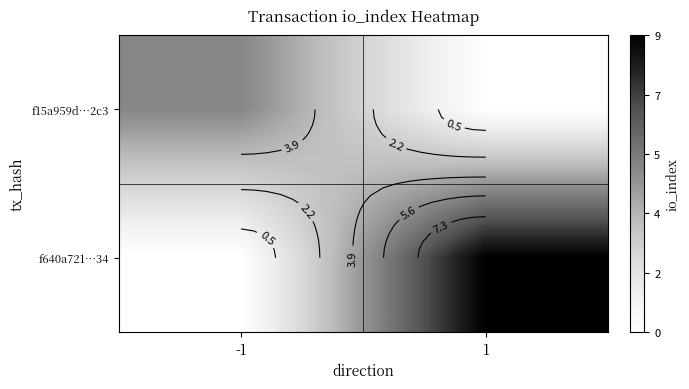

What is the difference between the maximum and minimum values in the f640a721…34 series?

9